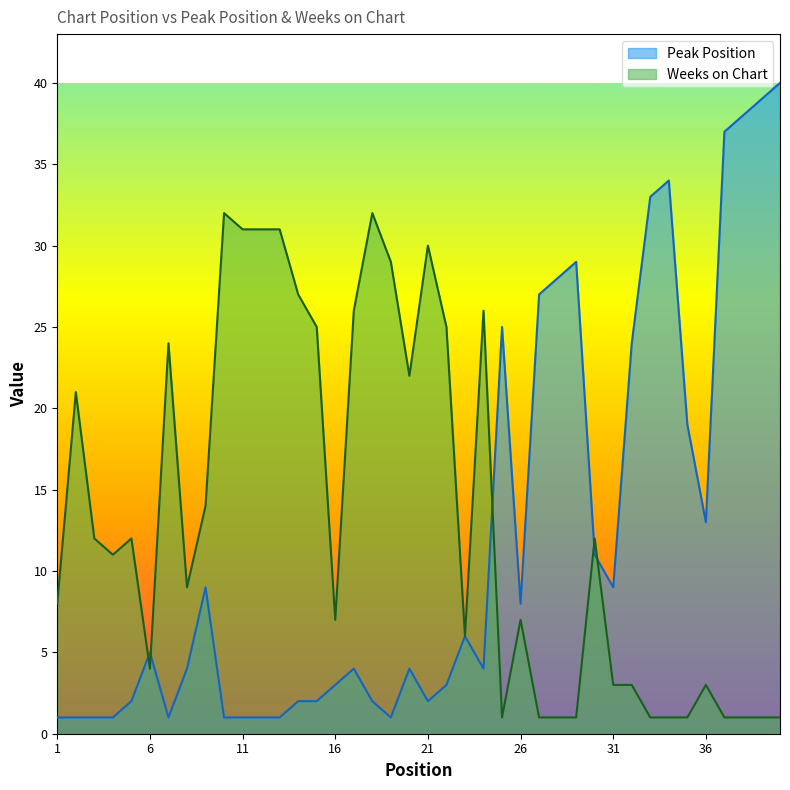

At which label is Peak Position closest to 20?

35